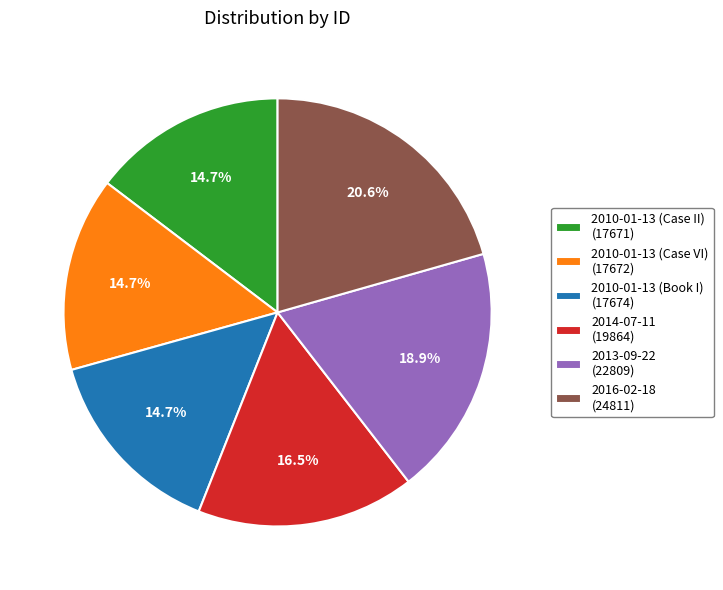

Which slice is the largest?

2016-02-18